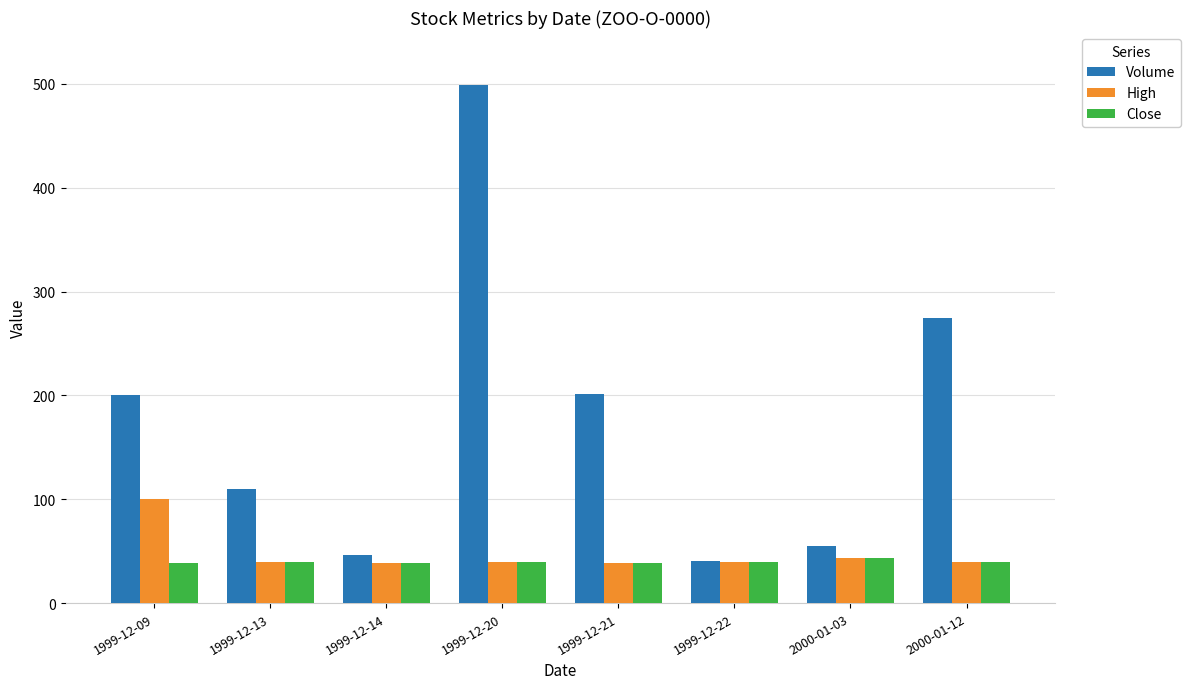

What is the label of the 5th bar from the right?

1999-12-20